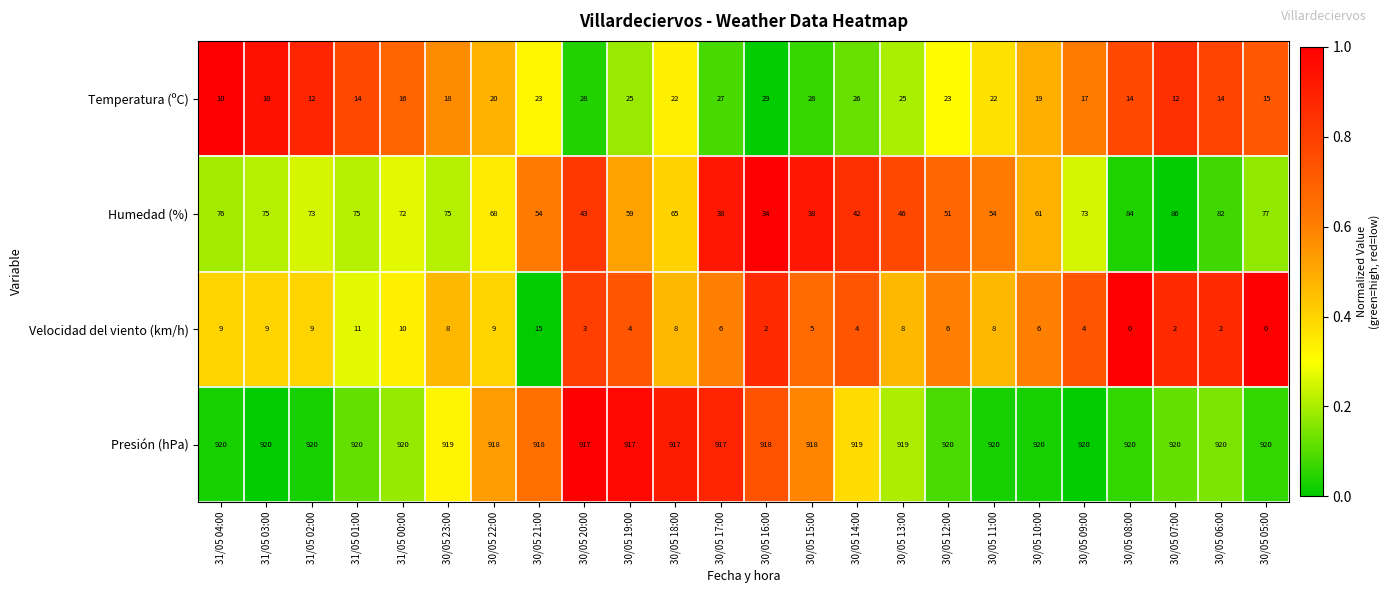

Which series has the largest range (max minus min)?

Humedad (%)